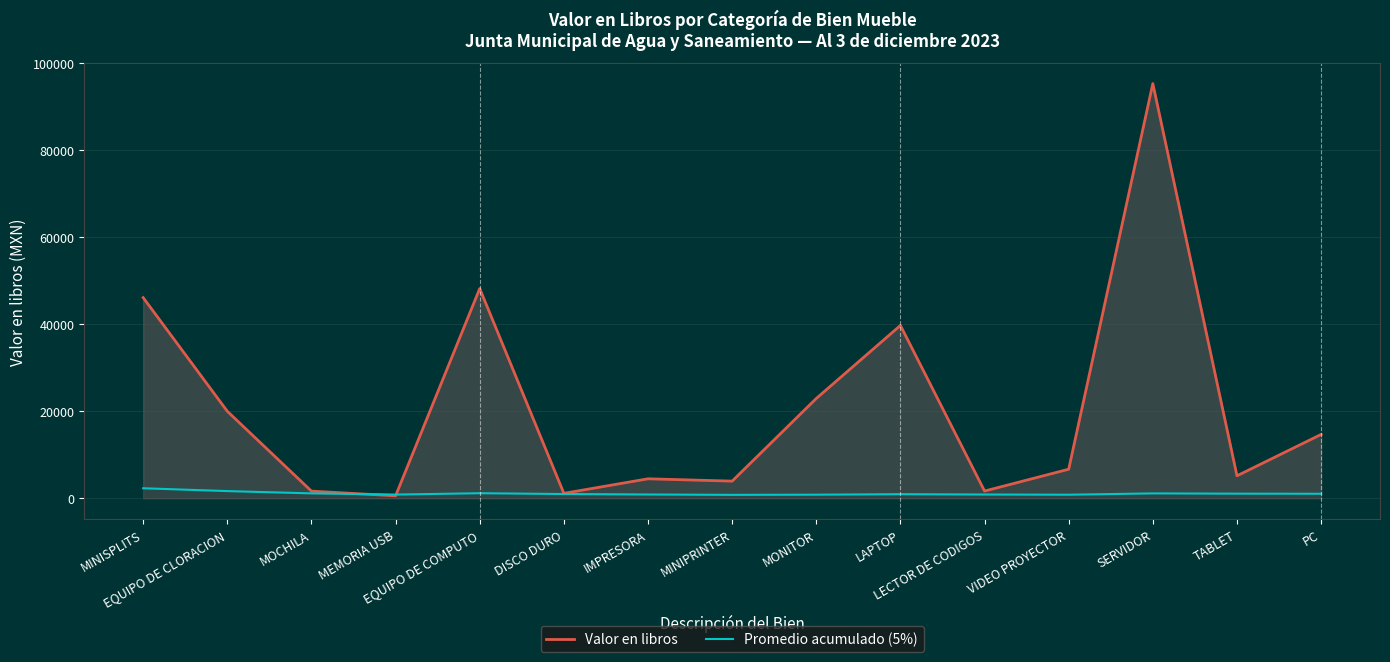

Where is Promedio acumulado (5%) nearest to the value 1547?

EQUIPO DE CLORACION